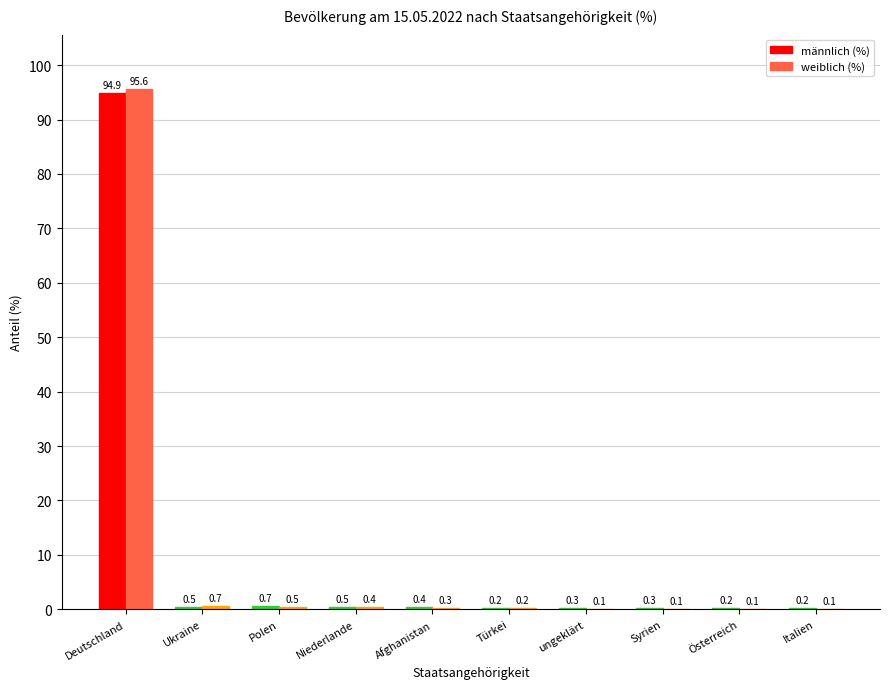

What is the sum of all weiblich (%) values?

98.1